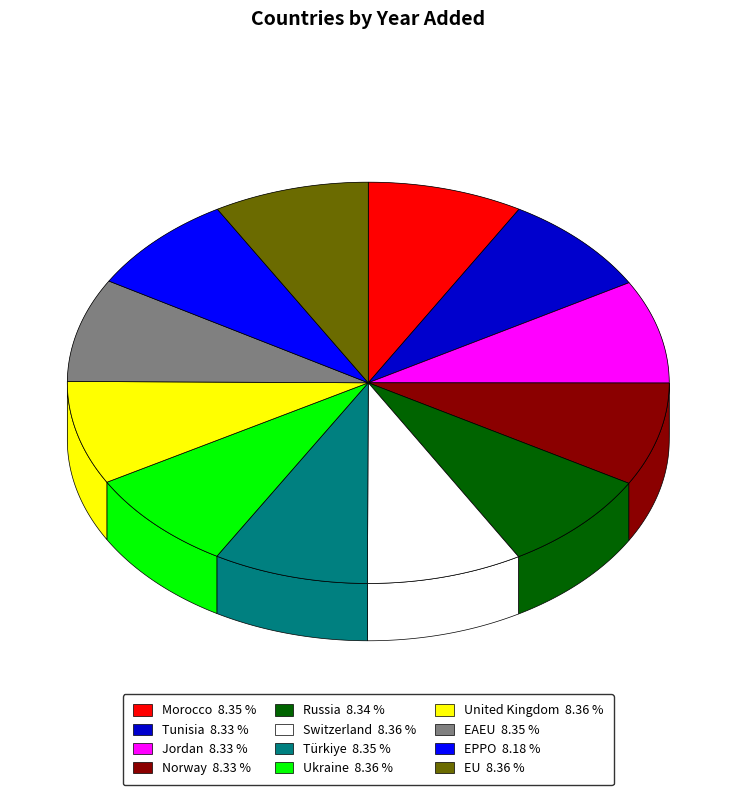

Which slice is the smallest?

EPPO